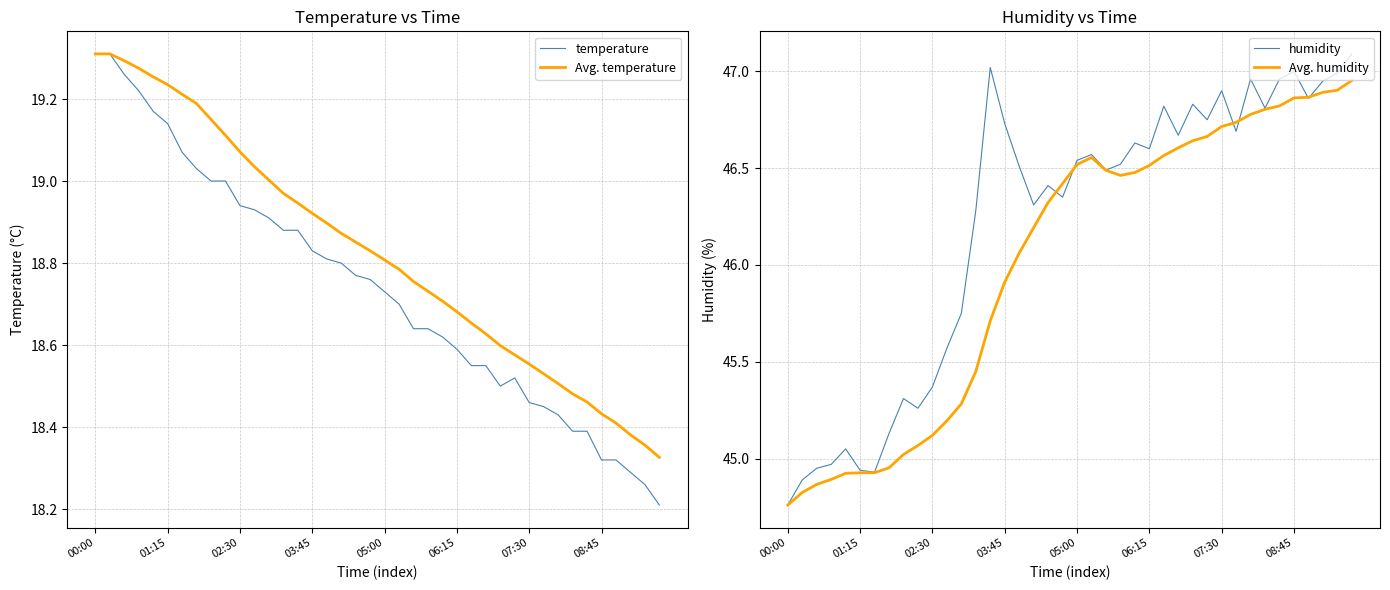

True or false: Avg. temperature and humidity intersect in this chart.

False